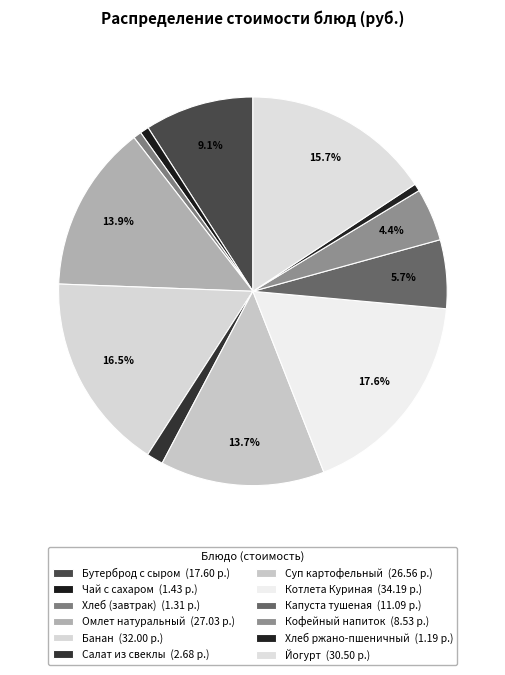

How many slices are in this pie chart?

12